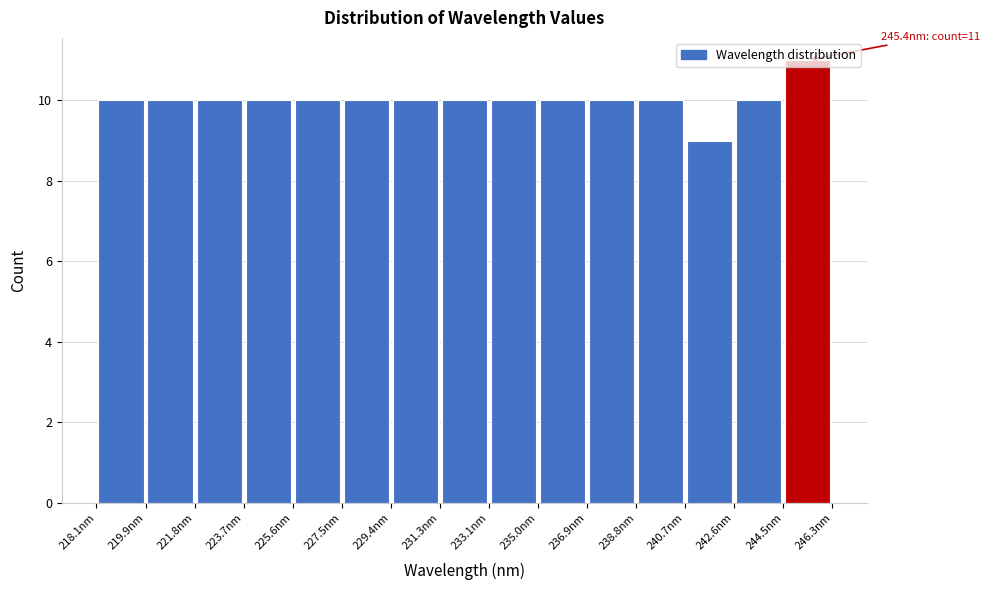

Which range on the x-axis has the tallest bar?

244.4 to 246.4